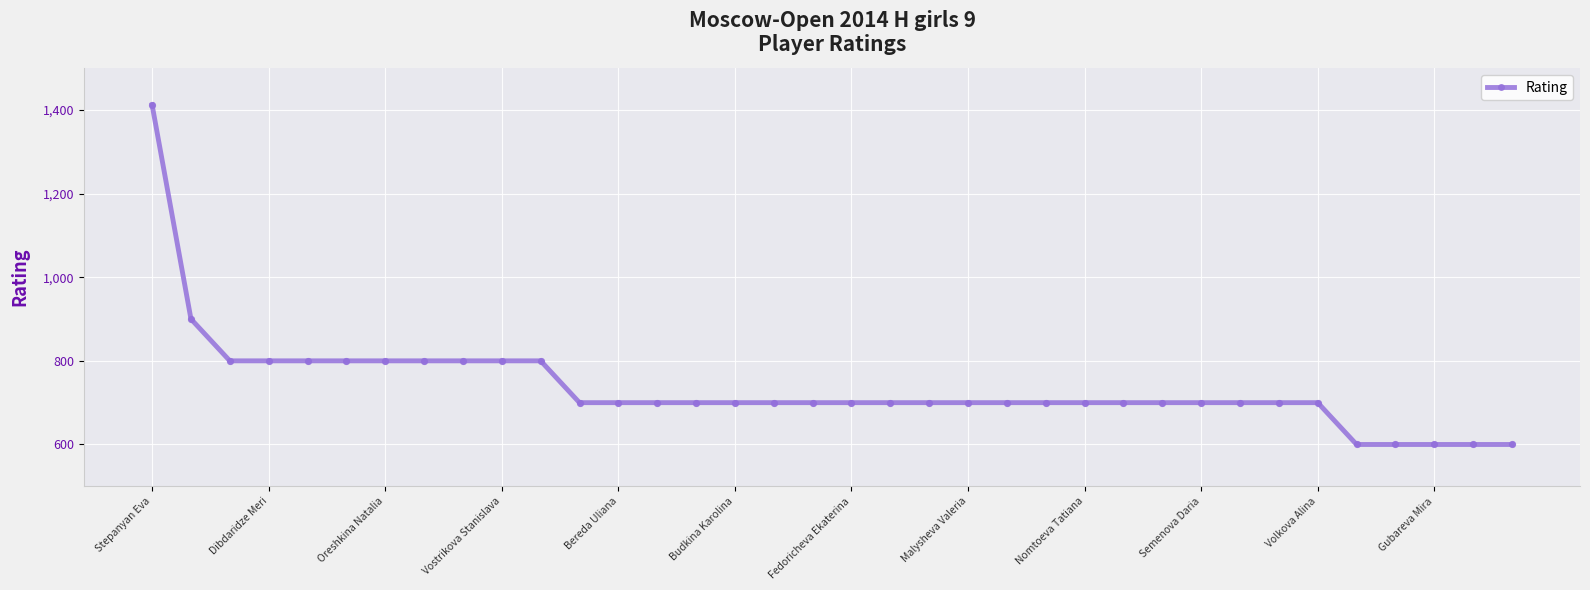

What is the maximum value shown in the chart?

1412